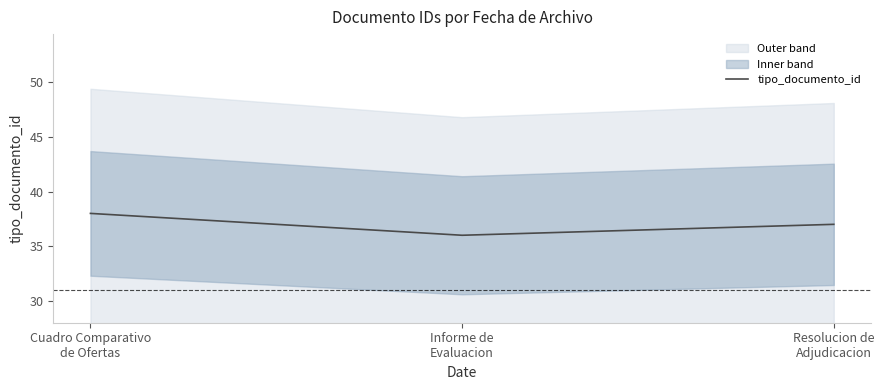

Reading left to right, transcribe all the data shown in this chart.

38	36	37